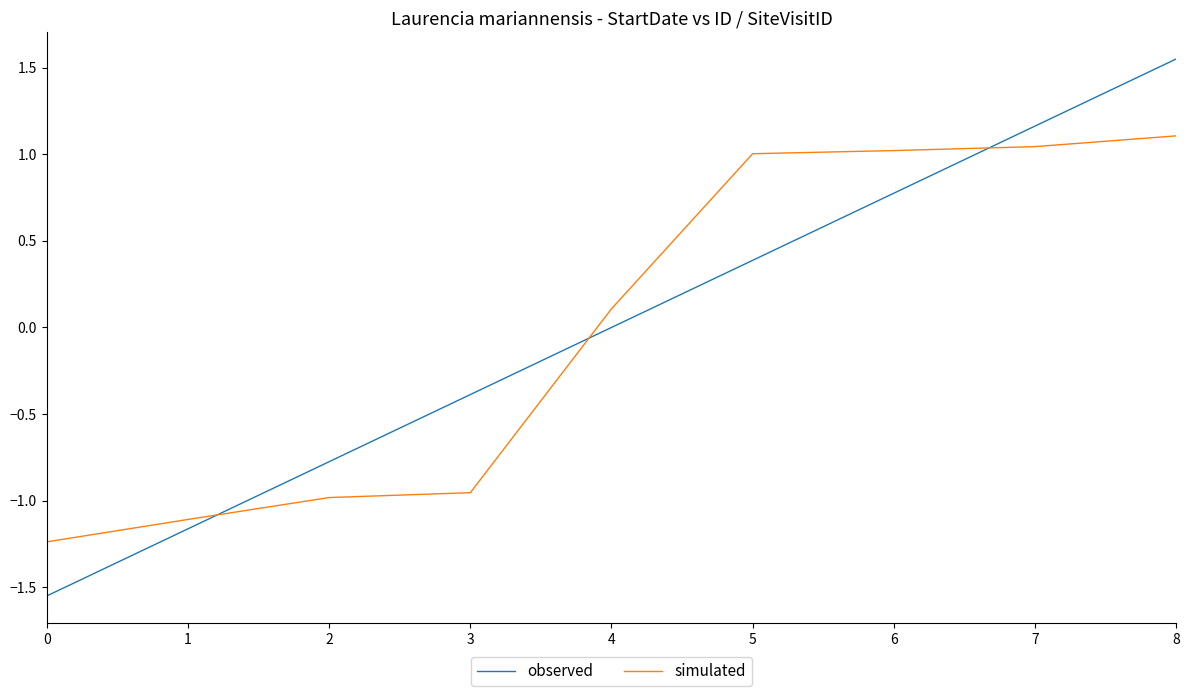

What is the spread (max minus min) of values at 5?

0.6